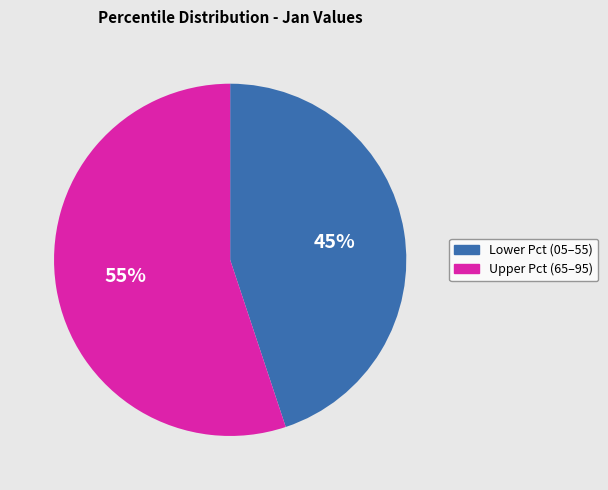

Does any single category account for the majority?

Yes